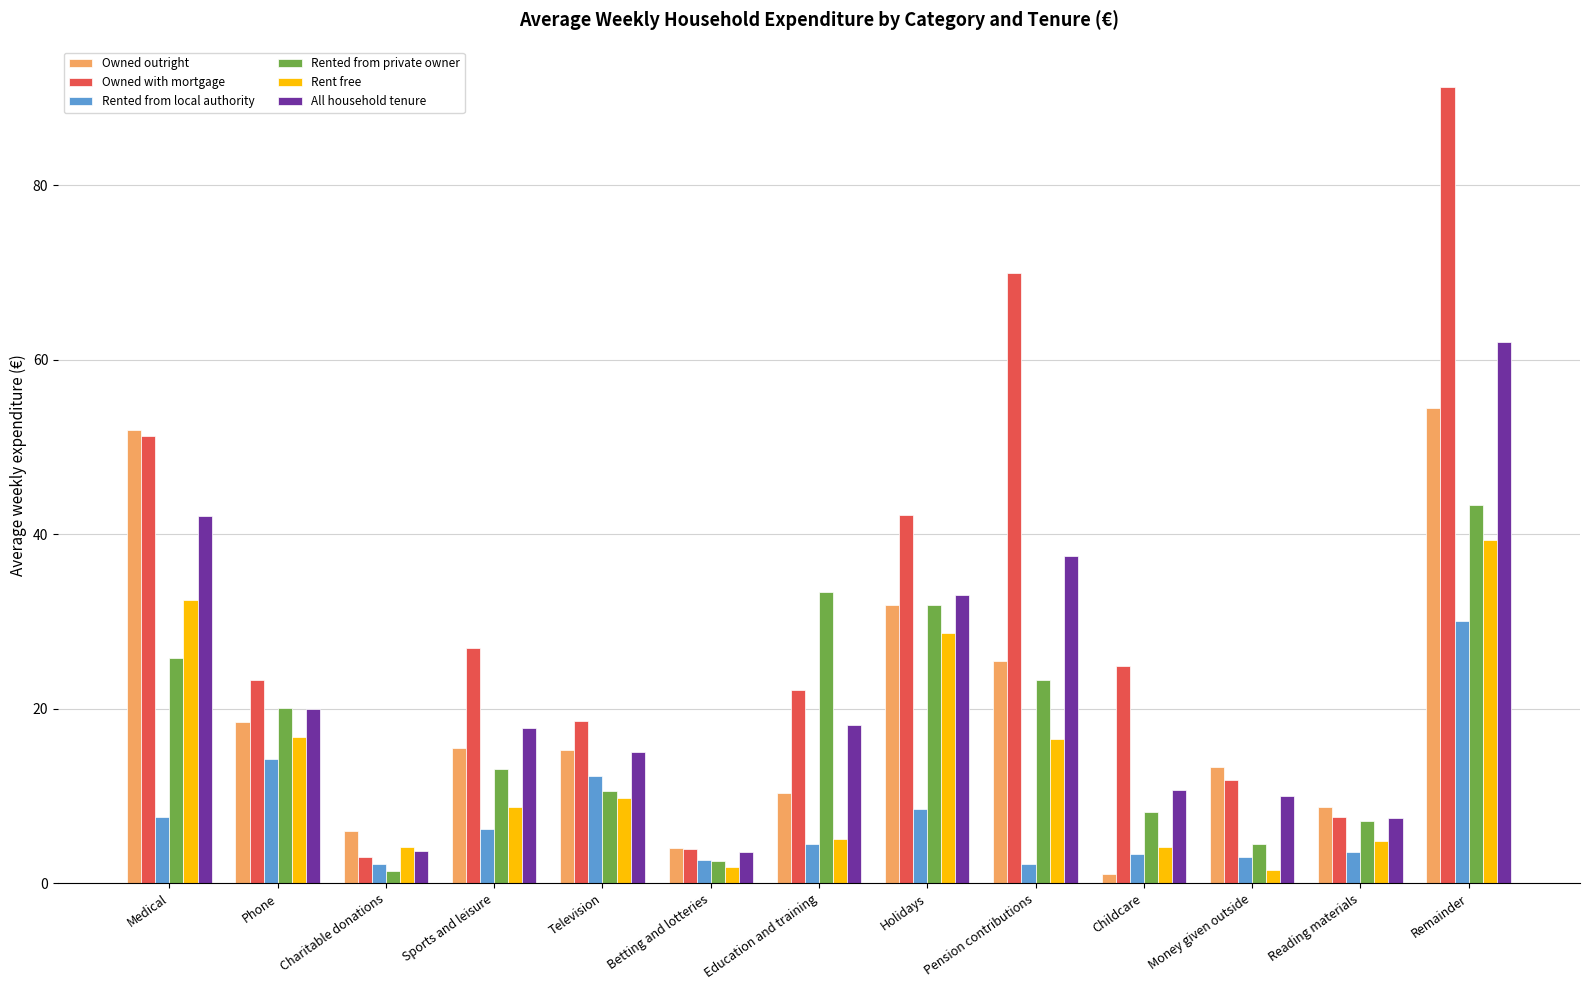

How many data points does each series have?

13